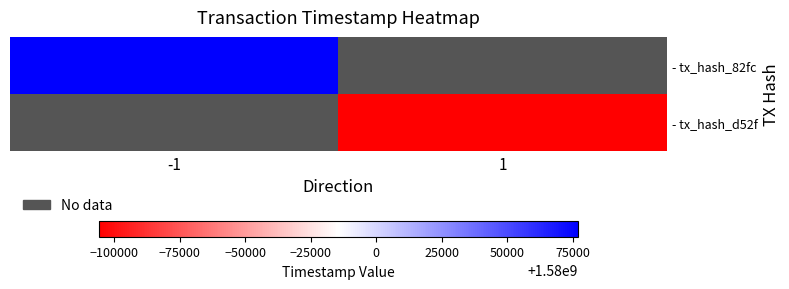

Rank the series by their maximum value, from highest to lowest.

- tx_hash_82fc, - tx_hash_d52f